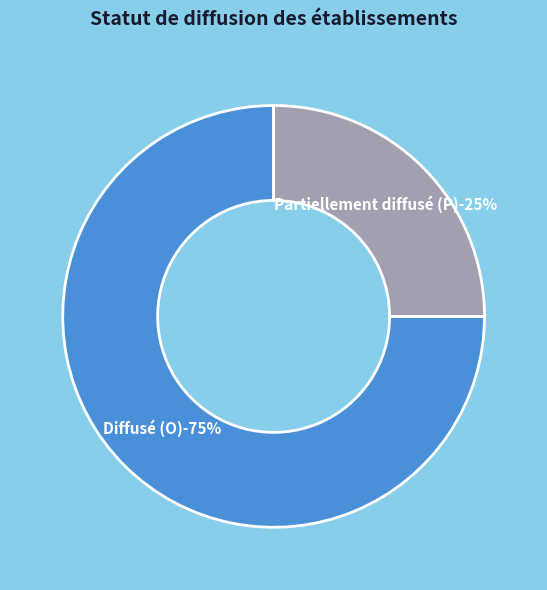

Does P represent more than half of the total?

No